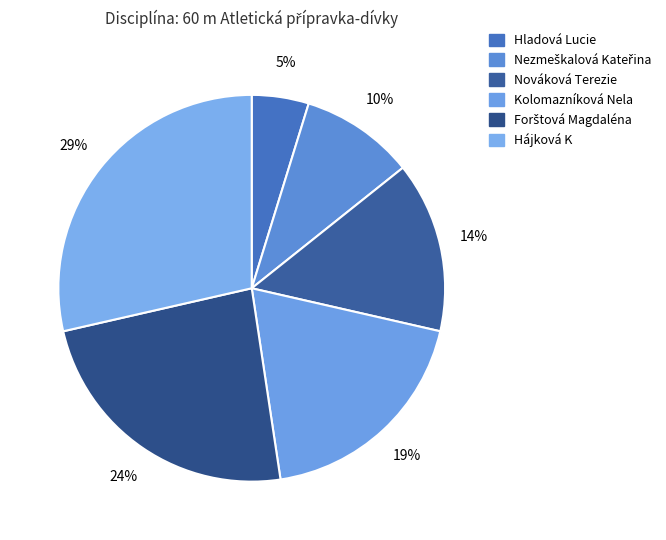

Rank the categories by value from highest to lowest.

Hájková K, Forštová Magdaléna, Kolomazníková Nela, Nováková Terezie, Nezmeškalová Kateřina, Hladová Lucie